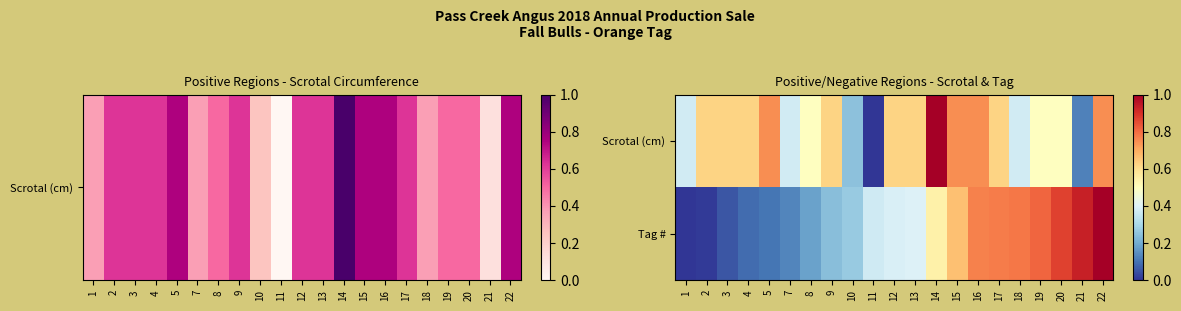

How many distinct data groups are displayed?

2